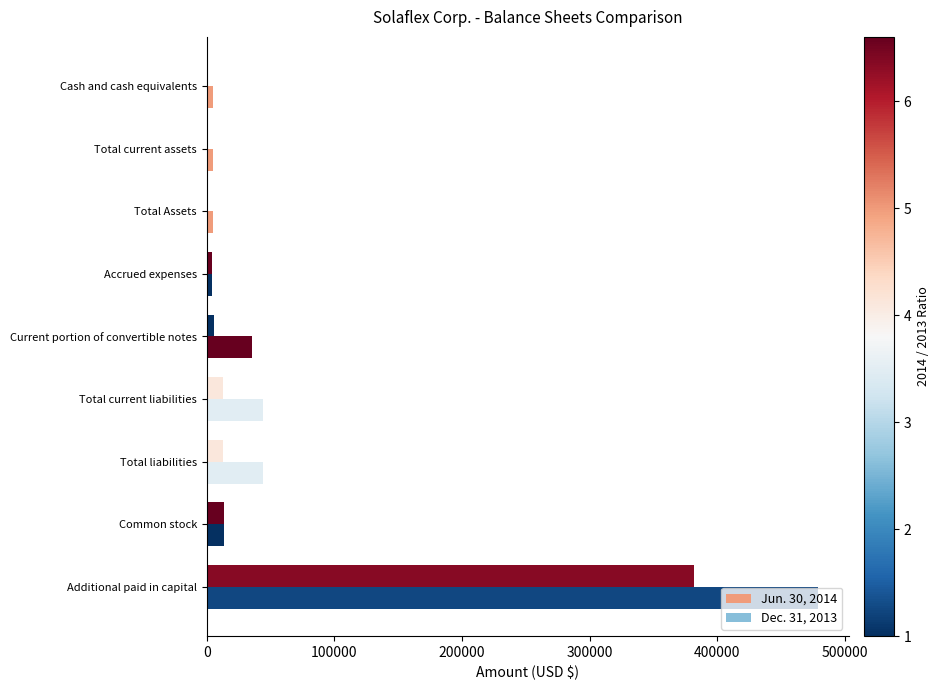

Reading right to left, what are all the values shown in this chart?

Jun. 30, 2014: 478791	13525	44010	44010	35723	4000	4856	4846	4846
Dec. 31, 2013: 381316	13500	12617	12617	5411	4000	971	971	971